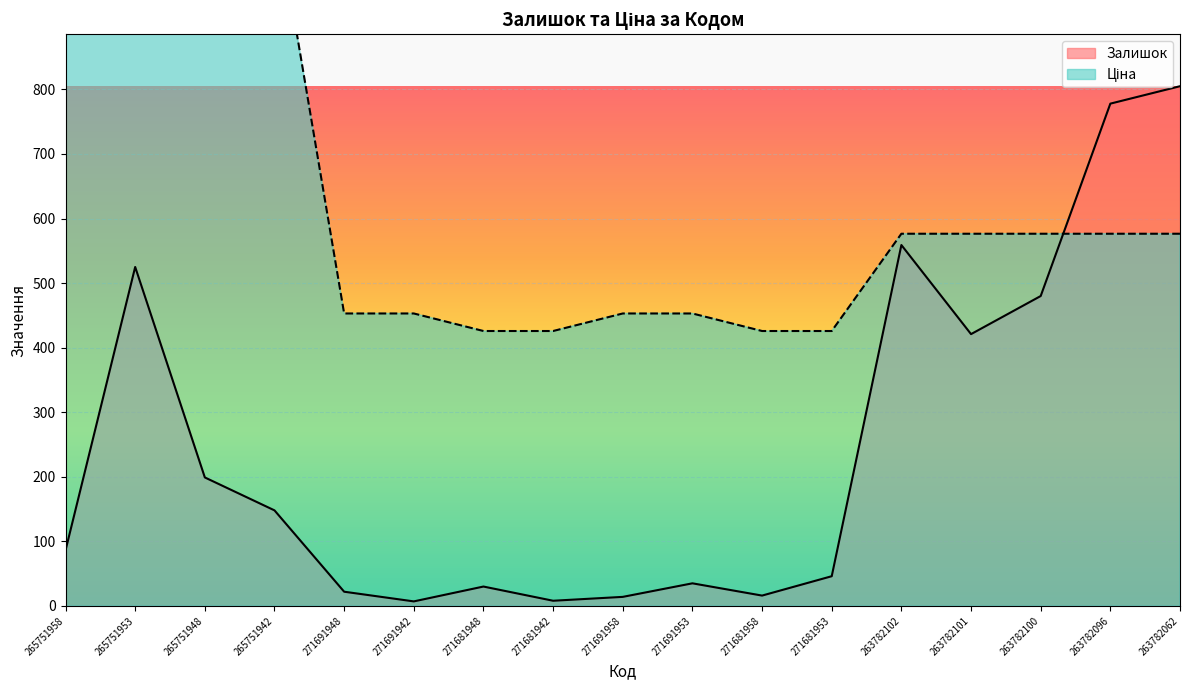

Reading left to right, what are all the values shown in this chart?

Залишок: 86.0	525.0	199.0	148.0	22.0	7.0	30.0	8.0	14.0	35.0	16.0	46.0	559.0	421.0	480.0	778.0	805.0
Ціна: 1091.1	1091.1	1091.1	1091.1	453.0	453.0	425.8	425.8	453.0	453.0	425.8	425.8	576.5	576.5	576.5	576.5	576.5